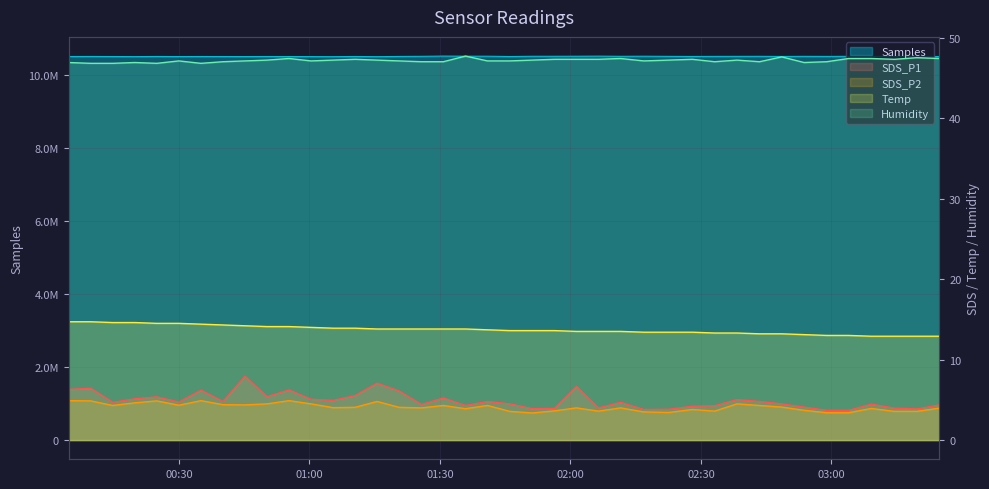

Which series has the largest total across all categories?

Samples